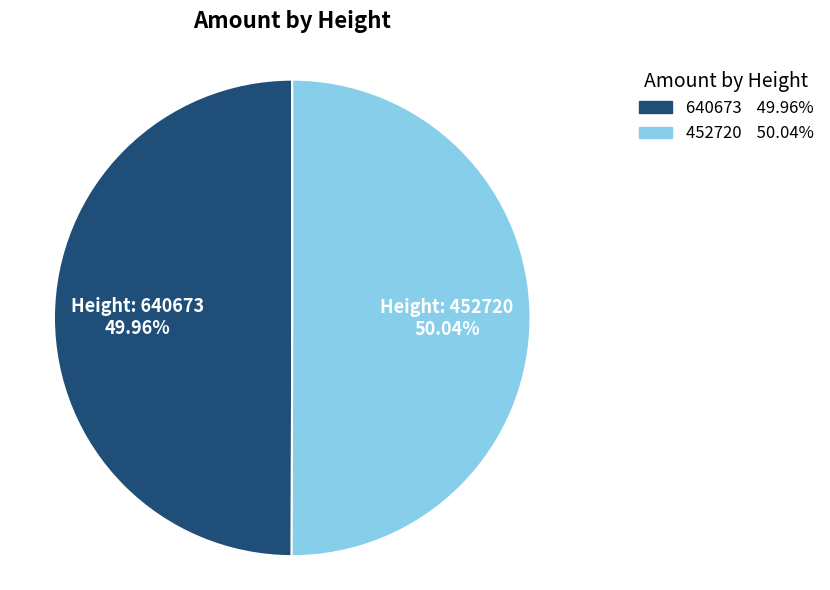

Approximately how many times larger is the value at 452720 compared to 640673?

1.0